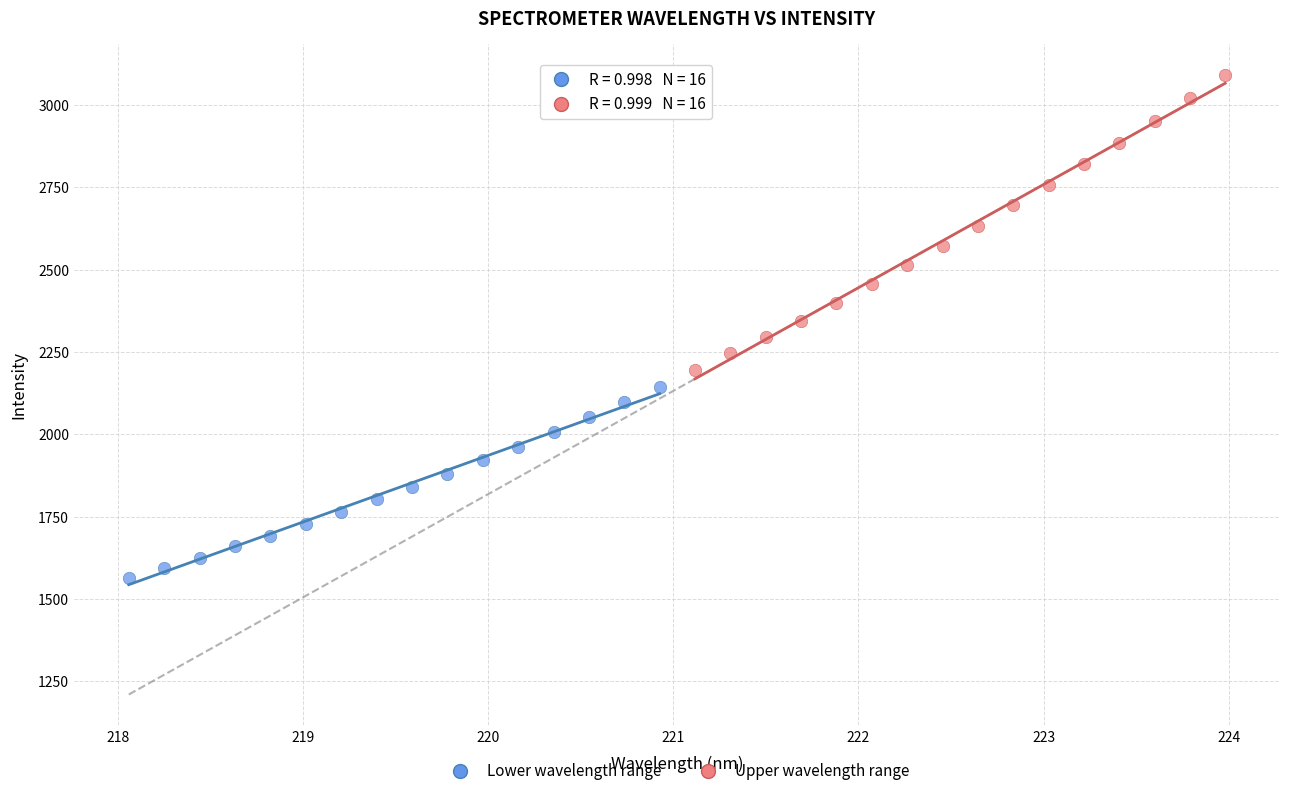

Which series has the widest spread of Y values?

Upper wavelength range